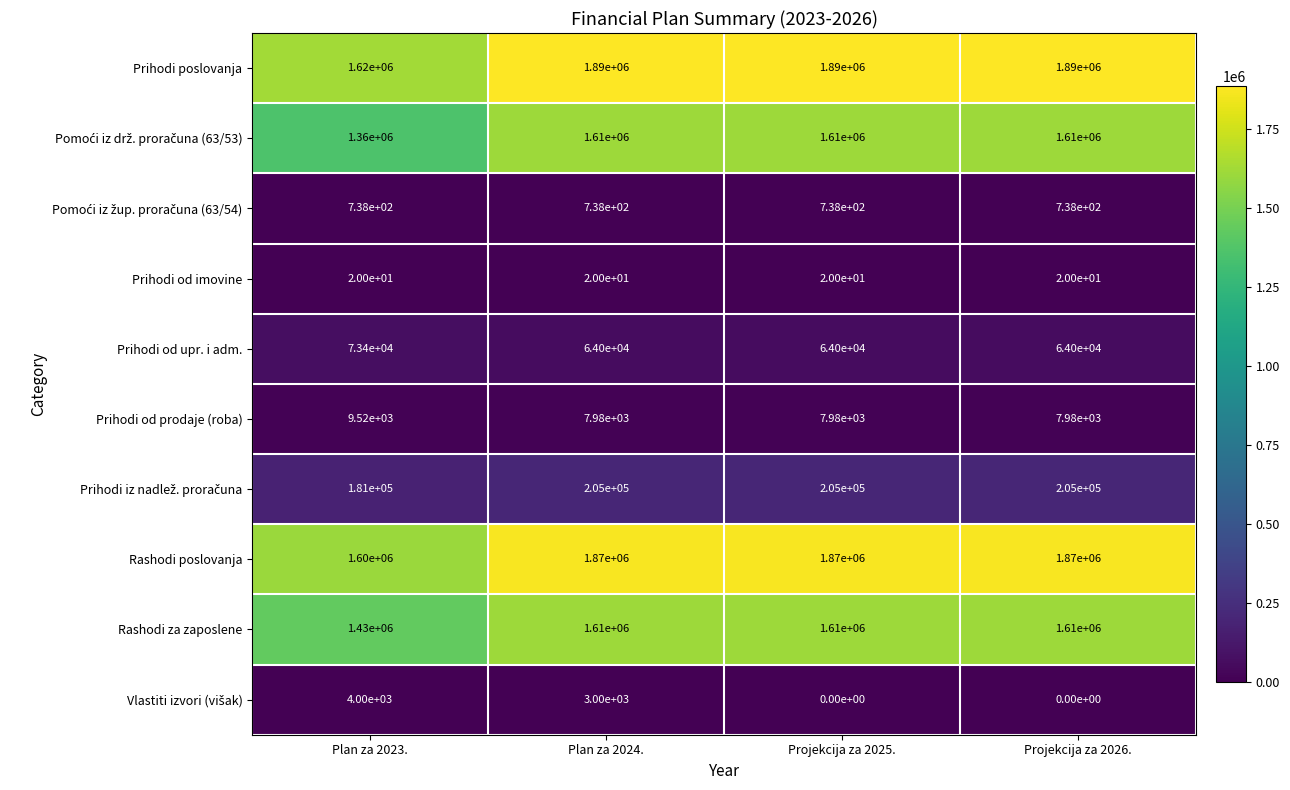

What is the lowest value of the Prihodi od upr. i adm. series?

64000